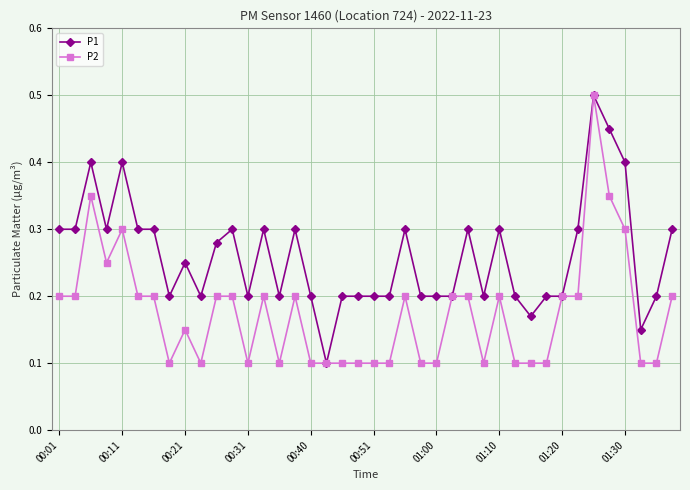

List the series in order of their overall mean, lowest first.

P2, P1